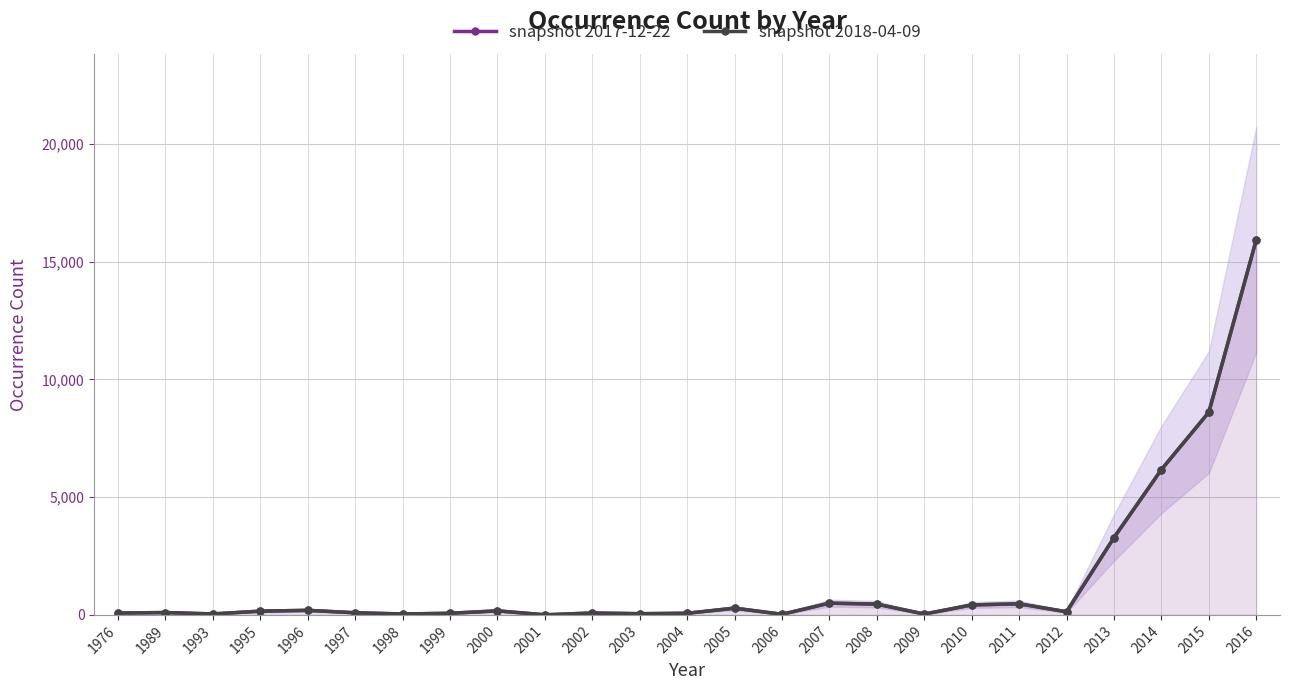

True or false: snapshot 2017-12-22 and snapshot 2018-04-09 cross at least once.

False